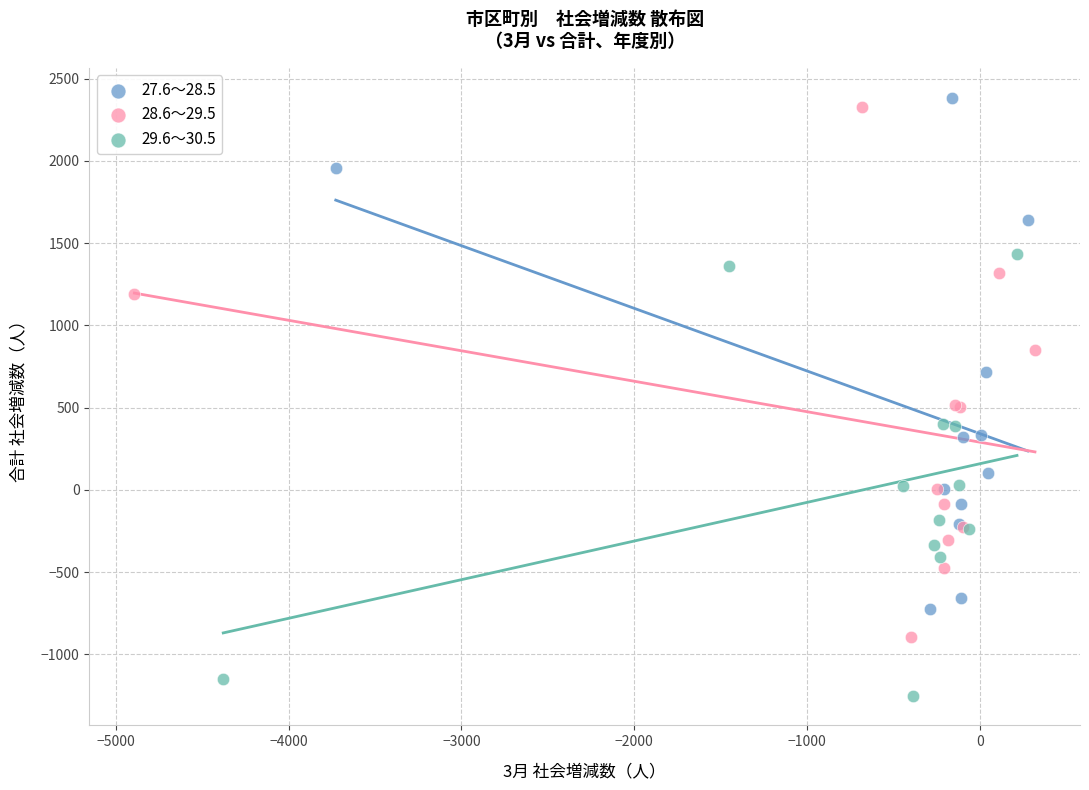

Which series reaches the minimum Y coordinate?

29.6～30.5